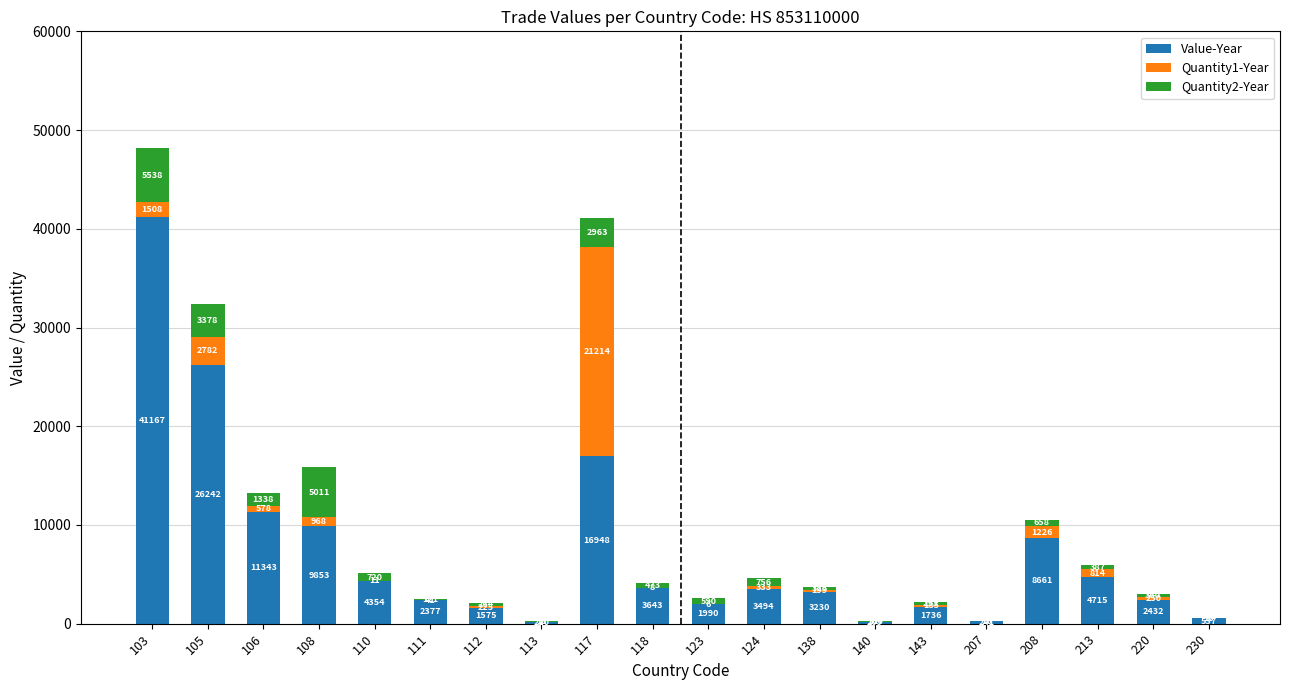

Where is Value-Year nearest to the value 20688?

117